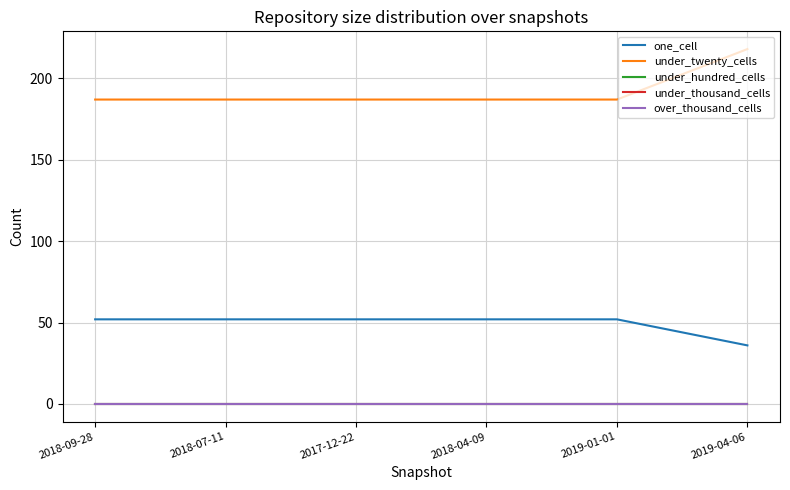

What is the spread (max minus min) of values at 2019-01-01?

187